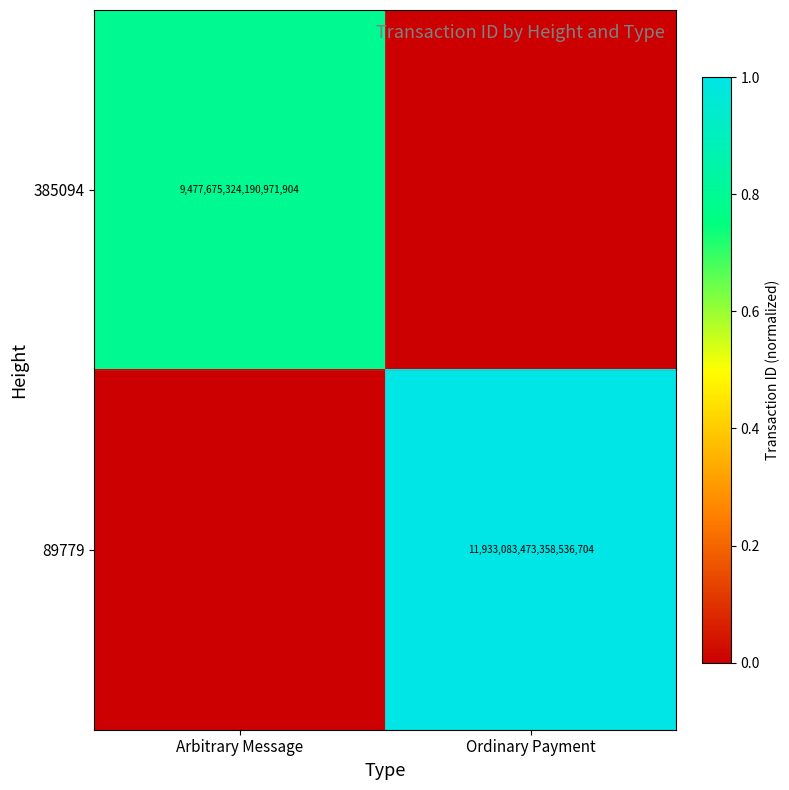

Is it true that 385094 equals 3659537161946516992 at Arbitrary Message?

False